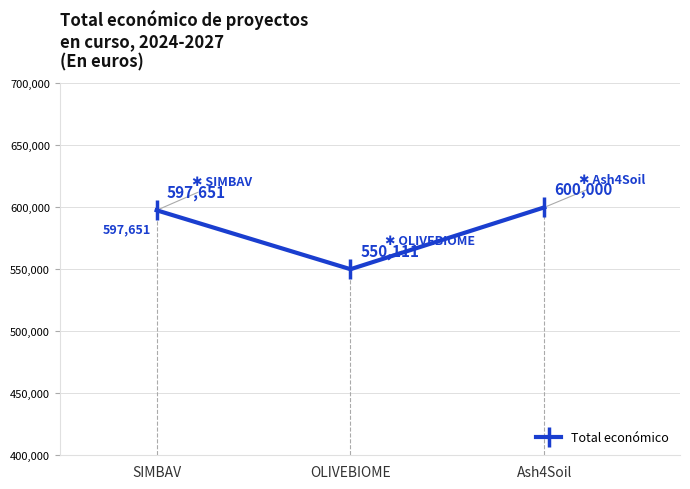

List the labels in order of value, largest first.

Ash4Soil, SIMBAV, OLIVEBIOME